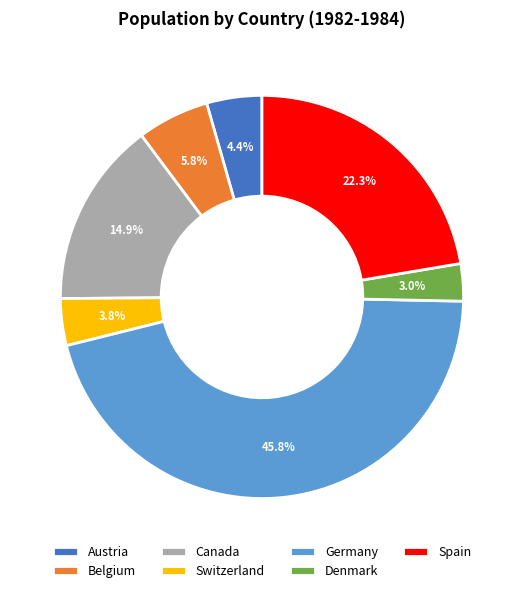

To the nearest percent, what portion does Denmark represent?

3%